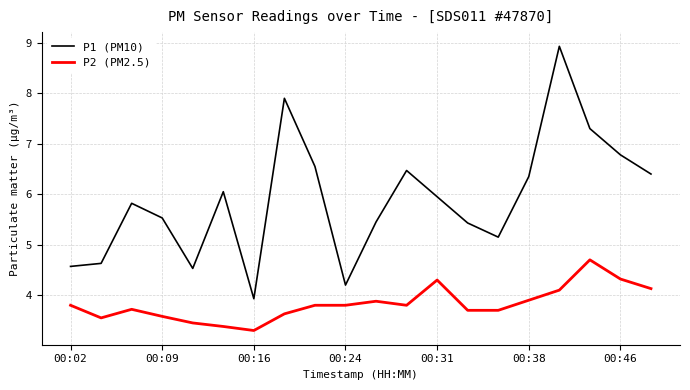

Rank the series by their average value, from highest to lowest.

P1 (PM10), P2 (PM2.5)